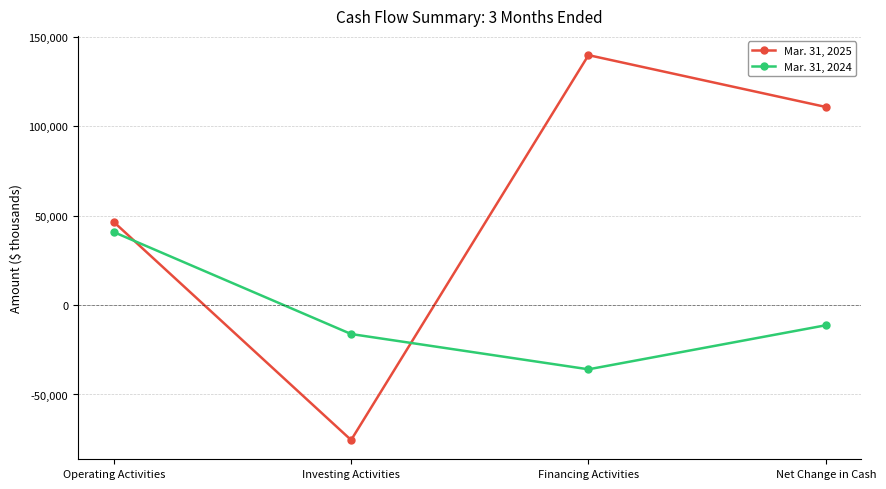

In Mar. 31, 2025, how many points are lower than both neighbors (excluding endpoints)?

1